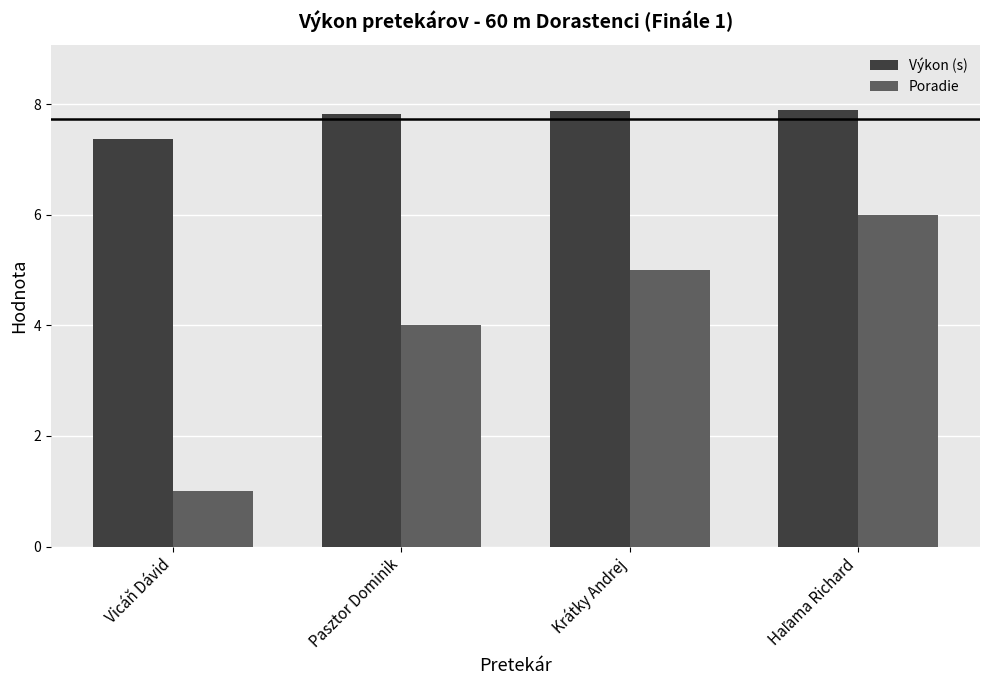

List the series in order of their overall mean, lowest first.

Poradie, Výkon (s)